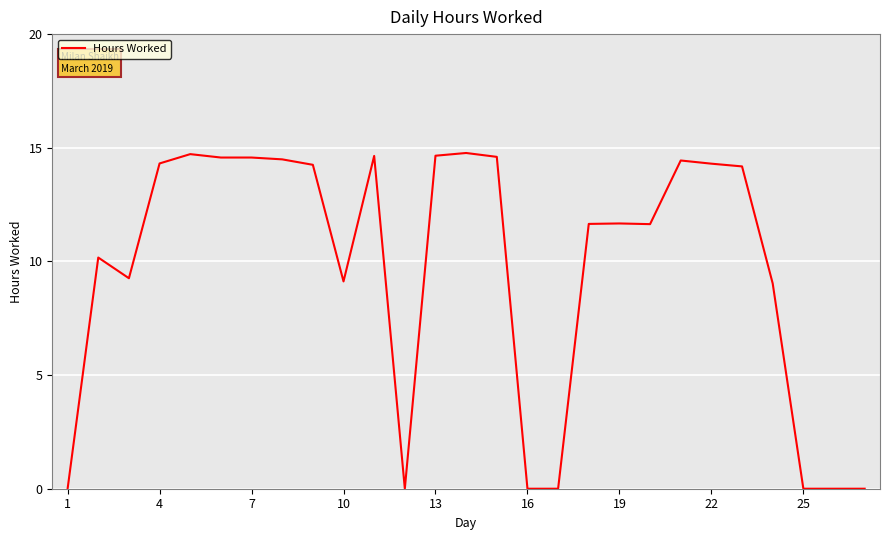

What is the maximum value shown in the chart?

14.8